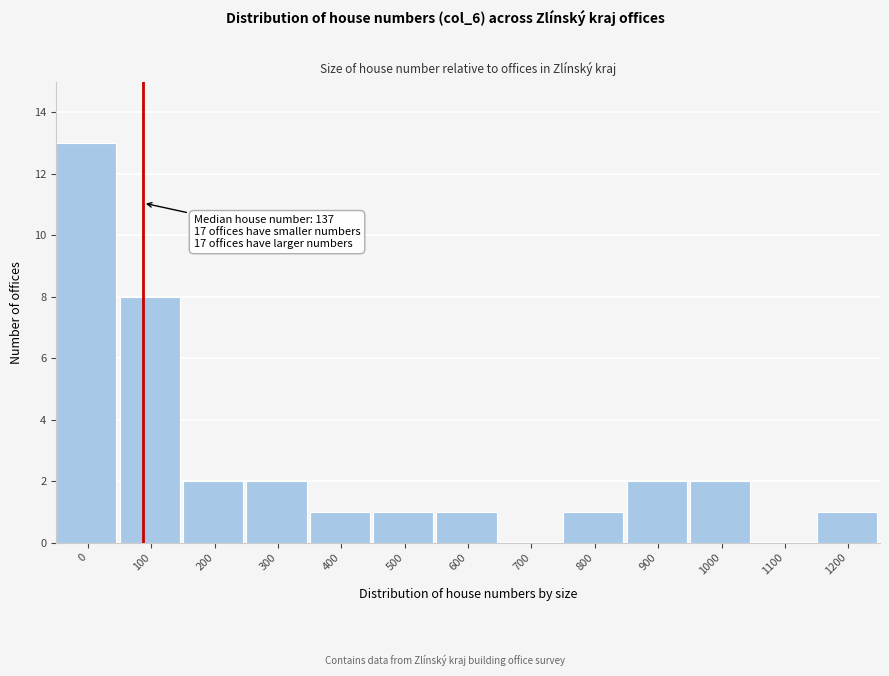

Reading left to right, list all the values displayed in this chart.

0=13	100=8	200=2	300=2	400=1	500=1	600=1	700=0	800=1	900=2	1000=2	1100=0	1200=1